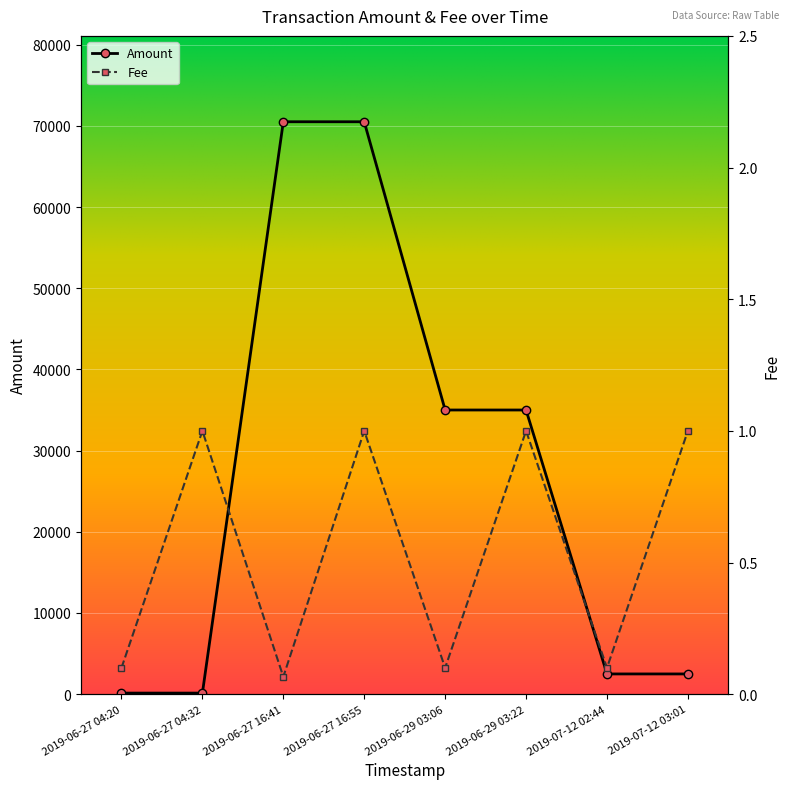

Which series changed the most between 2019-06-27 04:32 and 2019-07-12 03:01?

Amount